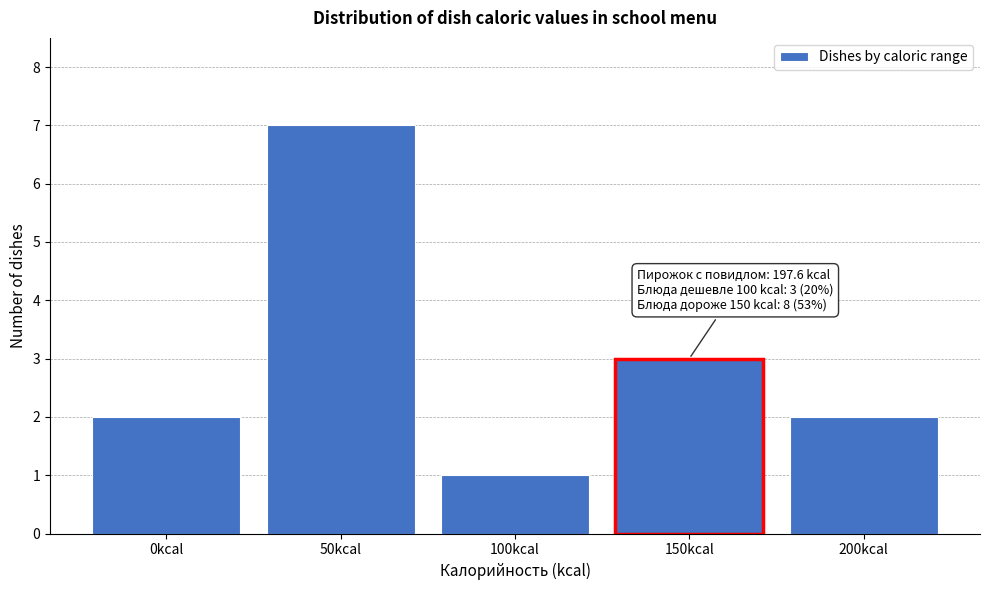

Reading left to right, what are all the values shown in this chart?

0kcal=2	50kcal=7	100kcal=1	150kcal=3	200kcal=2